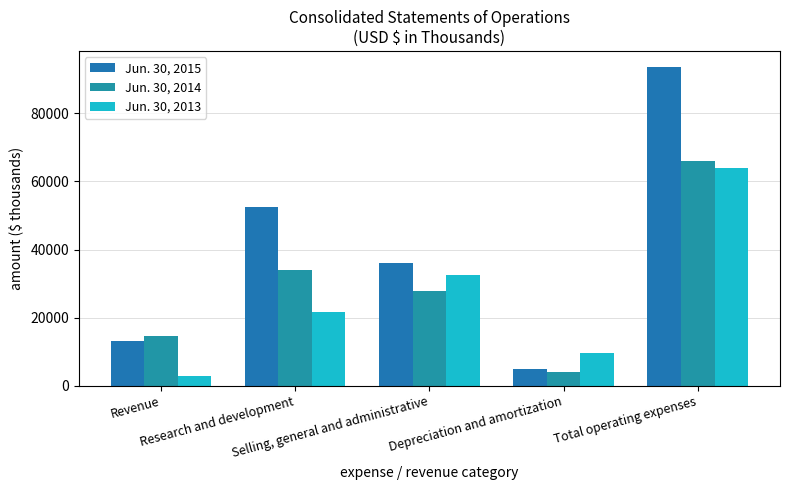

How many groups of bars are there?

5